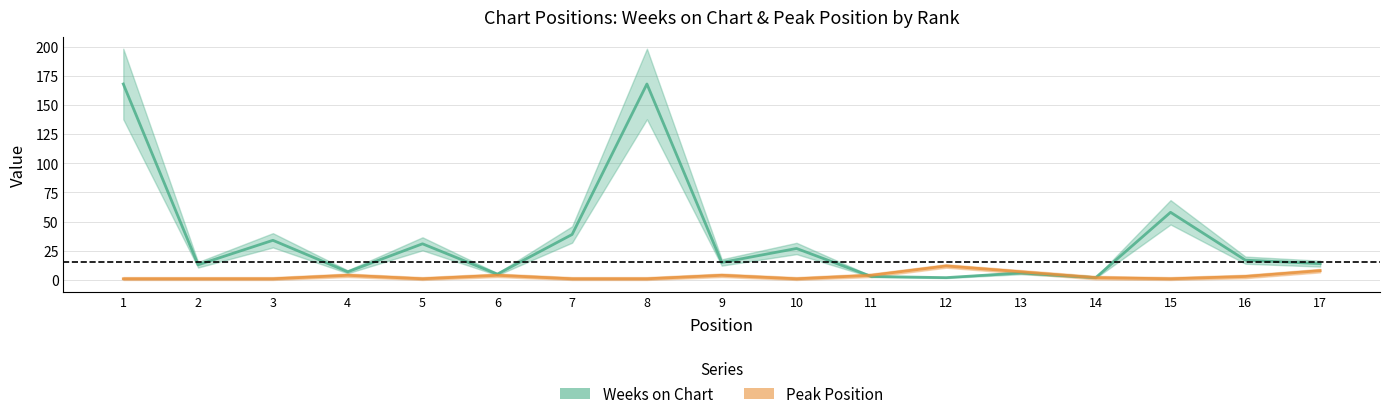

Which series changed the most between 4 and 10?

Weeks on Chart